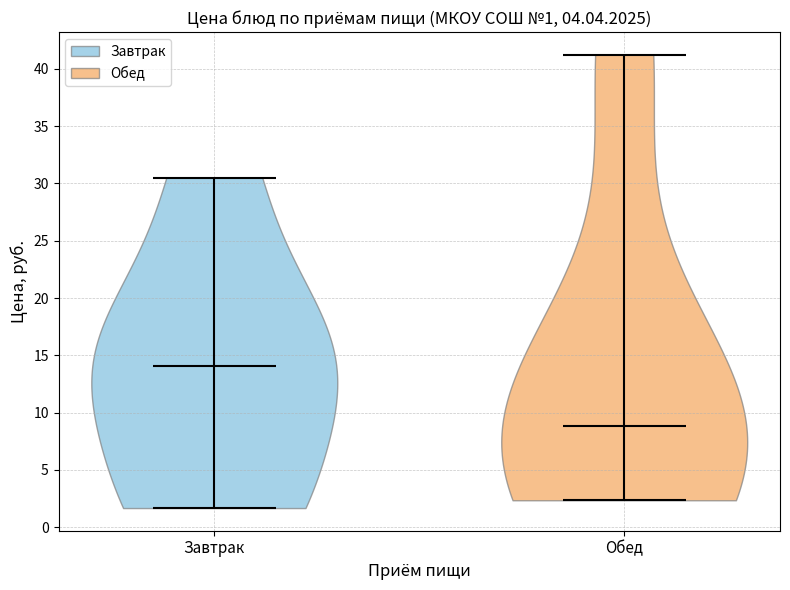

Which violin has the highest median line?

Завтрак